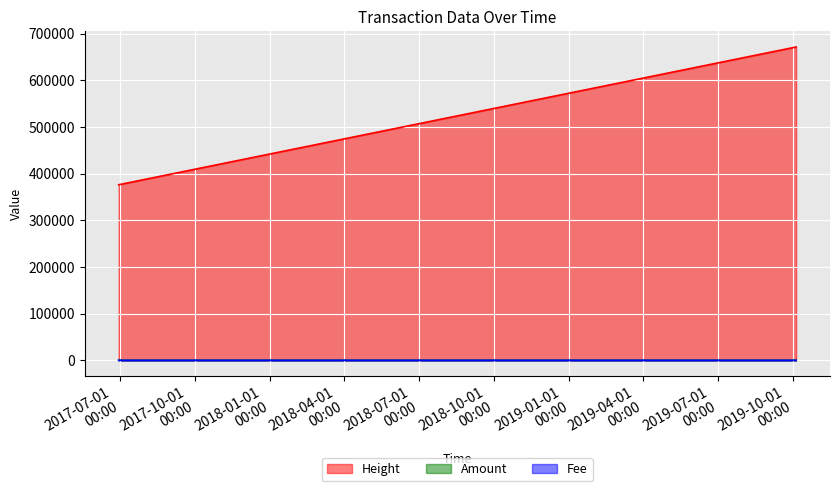

True or false: Fee has more than 1 interior local peaks.

False